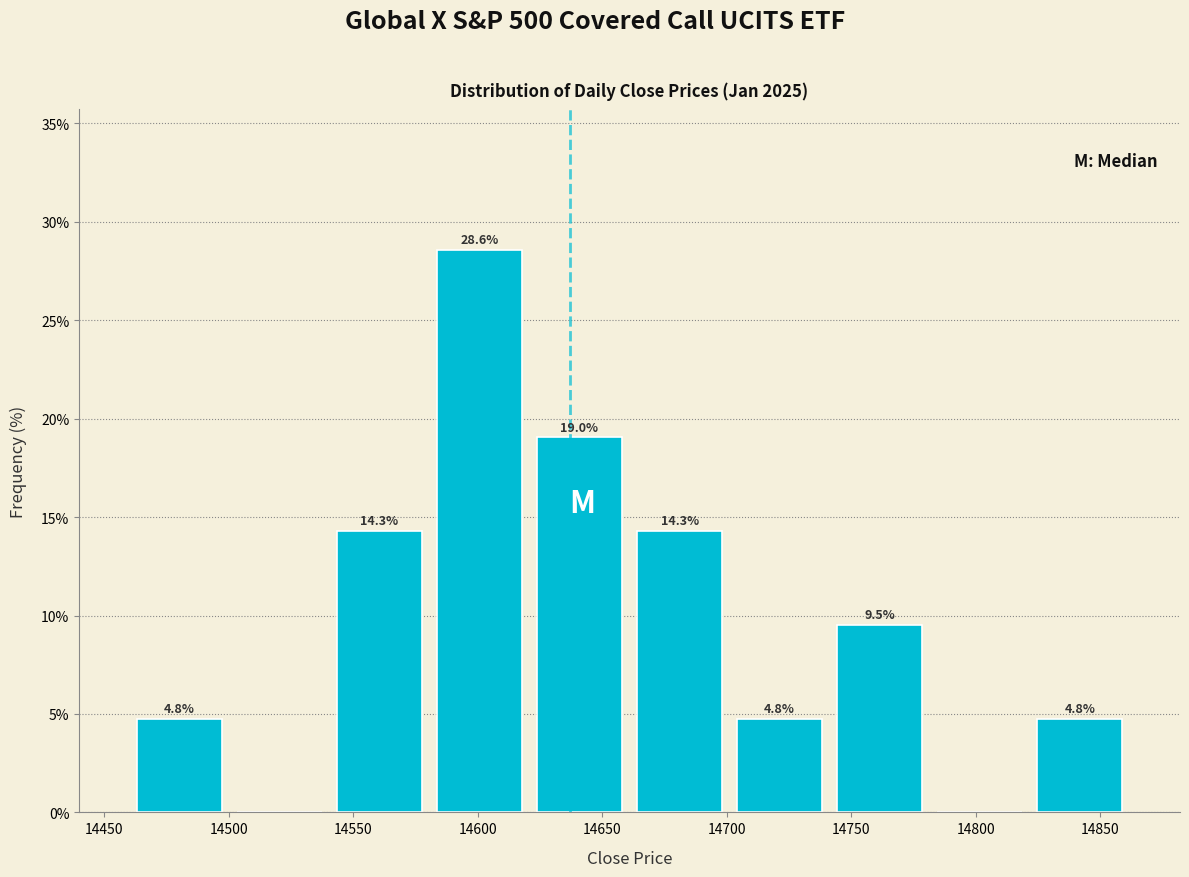

Which range on the x-axis has the tallest bar?

14580 to 14620